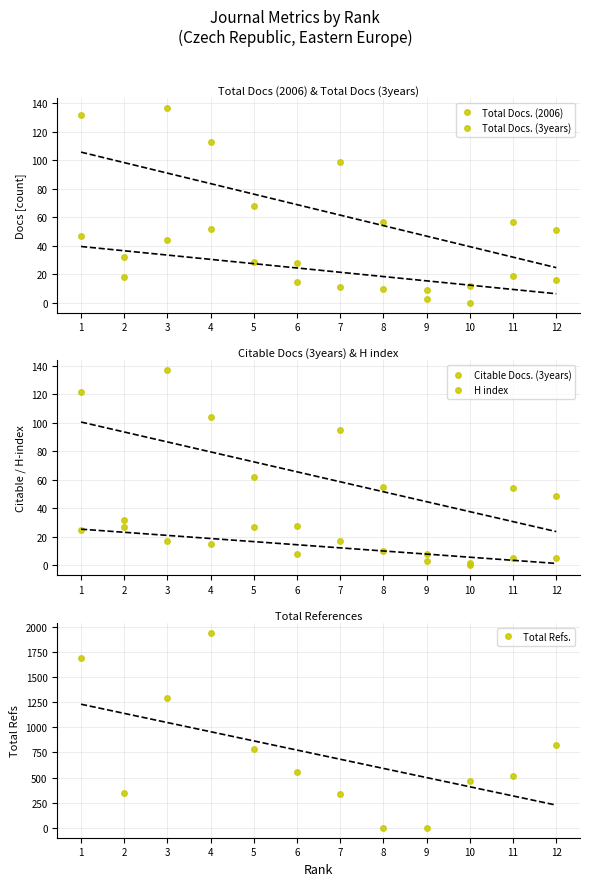

How many lines are shown in the chart?

5